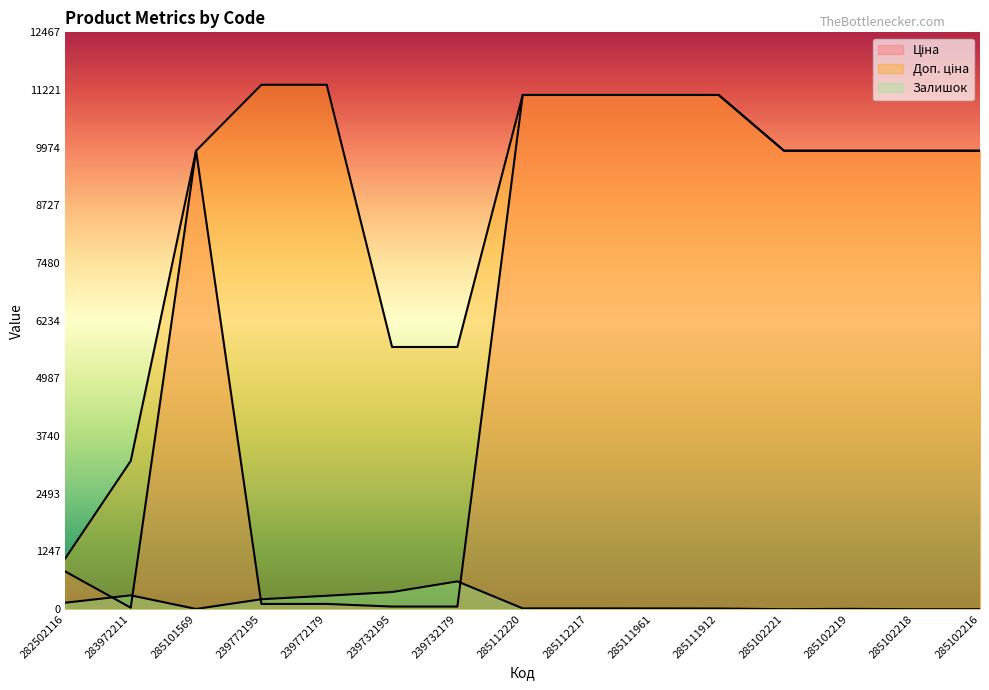

True or false: Доп. ціна and Залишок intersect in this chart.

False